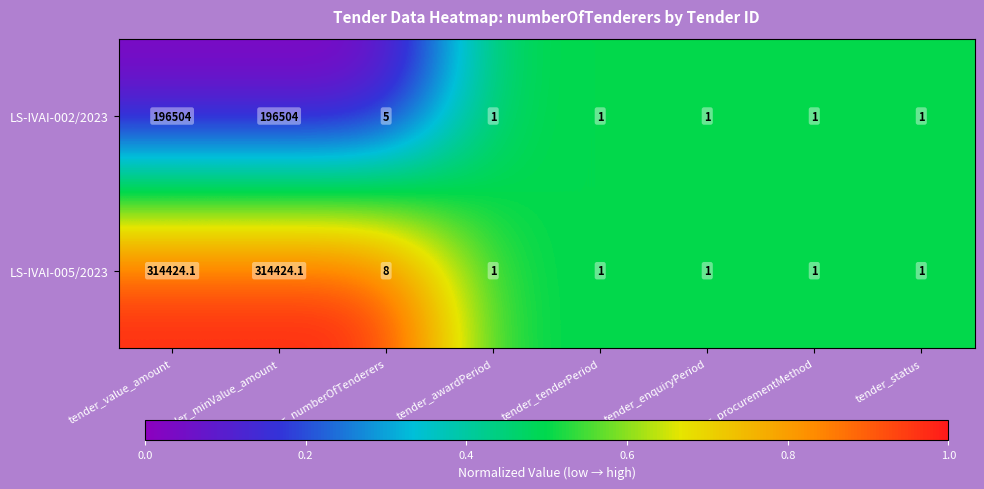

What is the difference between the LS-IVAI-005/2023 values at tender_tenderPeriod and tender_minValue_amount?

314423.1